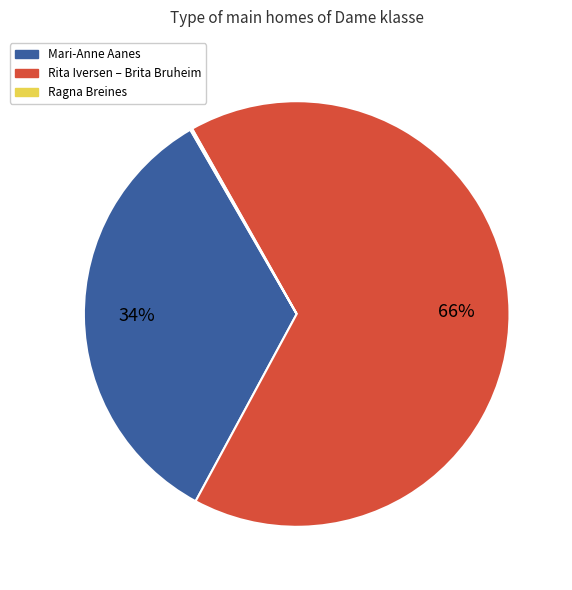

Is it true that Mari-Anne Aanes is 34% of the pie?

True